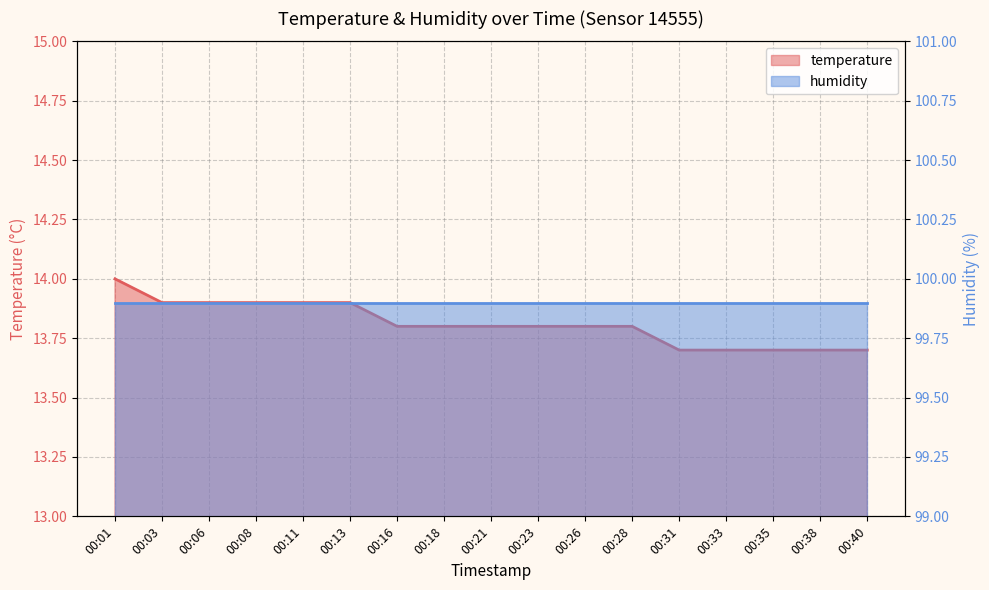

List the labels in order of value, smallest first.

00:31, 00:33, 00:35, 00:38, 00:40, 00:16, 00:18, 00:21, 00:23, 00:26, 00:28, 00:03, 00:06, 00:08, 00:11, 00:13, 00:01